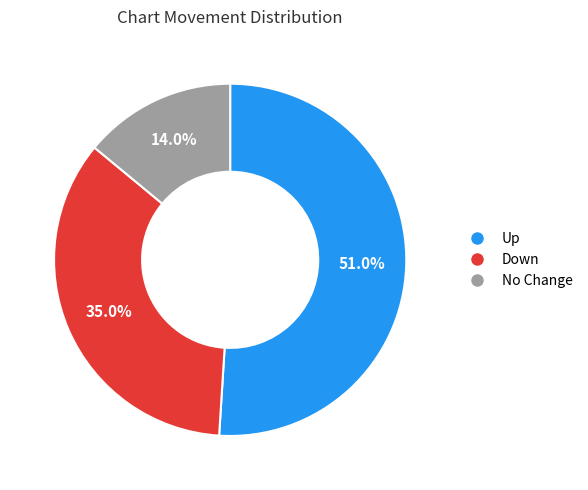

Does any single category account for the majority?

Yes